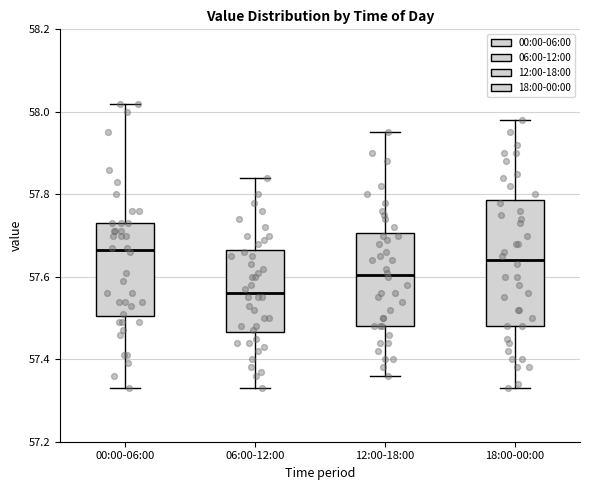

Which box's median line is the highest?

00:00-06:00